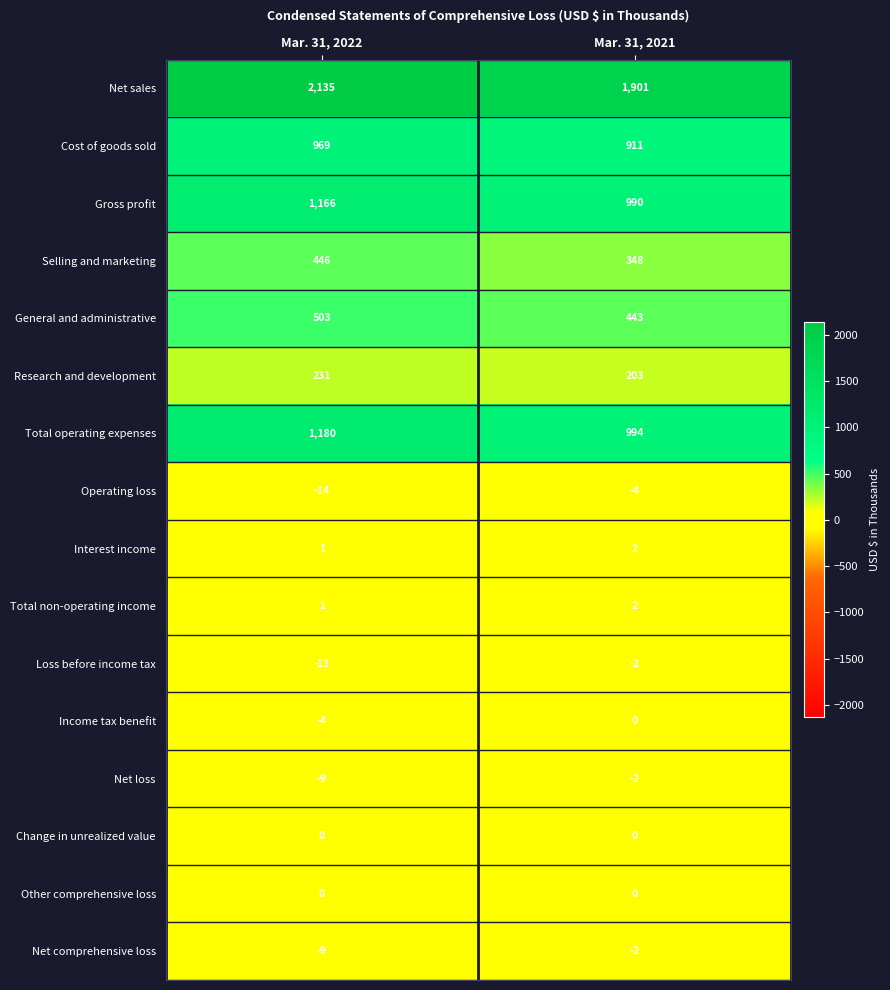

The value of Net sales at Mar. 31, 2021 is 1901. True or false?

True